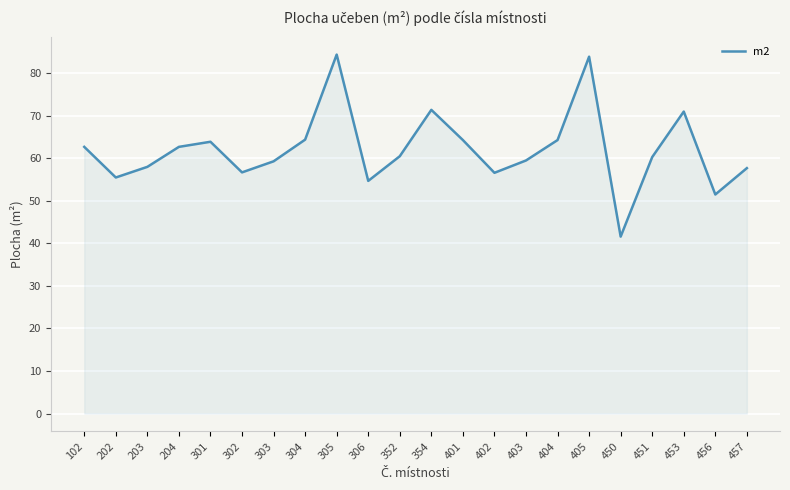

Which label corresponds to the smallest value in the chart?

450